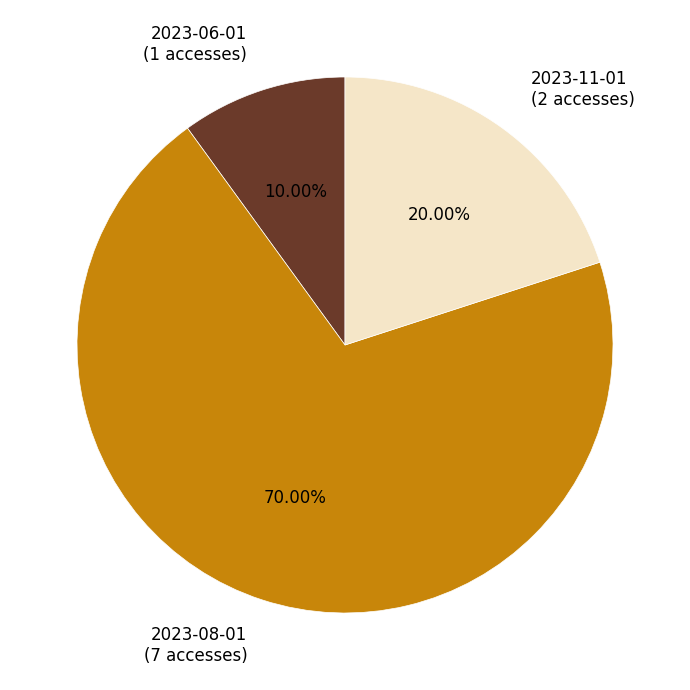

Is there any slice that represents more than half of the pie?

Yes